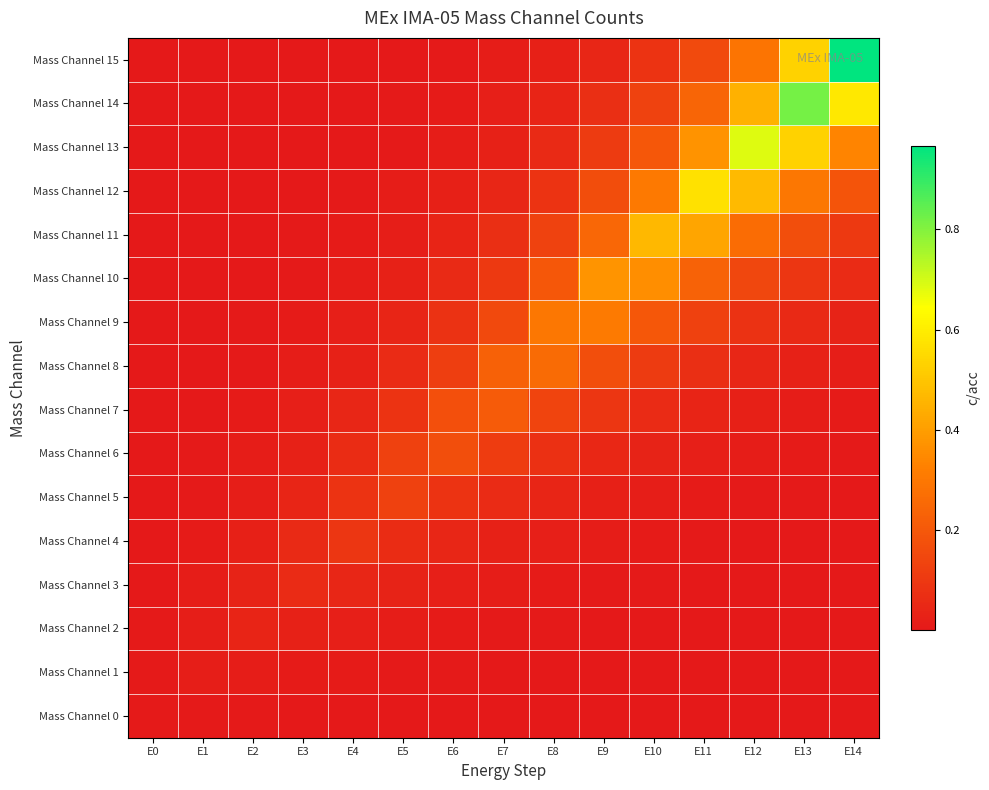

Reading right to left, list all the values displayed in this chart.

Mass Channel 0: E14=0.0	E13=0.0	E12=0.0	E11=0.0	E10=0.0	E9=0.0	E8=0.0	E7=0.0	E6=0.0	E5=0.0	E4=0.0	E3=0.0	E2=0.0	E1=0.0	E0=0.0
Mass Channel 1: E14=0.0	E13=0.0	E12=0.0	E11=0.0	E10=0.0	E9=0.0	E8=0.0	E7=0.0	E6=0.0	E5=0.0	E4=0.0	E3=0.0	E2=0.0	E1=0.0	E0=0.0
Mass Channel 2: E14=0.0	E13=0.0	E12=0.0	E11=0.0	E10=0.0	E9=0.0	E8=0.0	E7=0.0	E6=0.0	E5=0.0	E4=0.0	E3=0.0	E2=0.0	E1=0.0	E0=0.0
Mass Channel 3: E14=0.0	E13=0.0	E12=0.0	E11=0.0	E10=0.0	E9=0.0	E8=0.0	E7=0.0	E6=0.0	E5=0.0	E4=0.0	E3=0.1	E2=0.0	E1=0.0	E0=0.0
Mass Channel 4: E14=0.0	E13=0.0	E12=0.0	E11=0.0	E10=0.0	E9=0.0	E8=0.0	E7=0.0	E6=0.0	E5=0.1	E4=0.1	E3=0.1	E2=0.0	E1=0.0	E0=0.0
Mass Channel 5: E14=0.0	E13=0.0	E12=0.0	E11=0.0	E10=0.0	E9=0.0	E8=0.0	E7=0.1	E6=0.1	E5=0.1	E4=0.1	E3=0.0	E2=0.0	E1=0.0	E0=0.0
Mass Channel 6: E14=0.0	E13=0.0	E12=0.0	E11=0.0	E10=0.0	E9=0.0	E8=0.1	E7=0.1	E6=0.2	E5=0.1	E4=0.1	E3=0.0	E2=0.0	E1=0.0	E0=0.0
Mass Channel 7: E14=0.0	E13=0.0	E12=0.0	E11=0.0	E10=0.1	E9=0.1	E8=0.1	E7=0.2	E6=0.2	E5=0.1	E4=0.0	E3=0.0	E2=0.0	E1=0.0	E0=0.0
Mass Channel 8: E14=0.0	E13=0.0	E12=0.0	E11=0.1	E10=0.1	E9=0.2	E8=0.3	E7=0.2	E6=0.1	E5=0.1	E4=0.0	E3=0.0	E2=0.0	E1=0.0	E0=0.0
Mass Channel 9: E14=0.0	E13=0.1	E12=0.1	E11=0.1	E10=0.2	E9=0.3	E8=0.3	E7=0.2	E6=0.1	E5=0.0	E4=0.0	E3=0.0	E2=0.0	E1=0.0	E0=0.0
Mass Channel 10: E14=0.1	E13=0.1	E12=0.1	E11=0.2	E10=0.4	E9=0.4	E8=0.2	E7=0.1	E6=0.1	E5=0.0	E4=0.0	E3=0.0	E2=0.0	E1=0.0	E0=0.0
Mass Channel 11: E14=0.1	E13=0.2	E12=0.3	E11=0.4	E10=0.5	E9=0.2	E8=0.1	E7=0.1	E6=0.0	E5=0.0	E4=0.0	E3=0.0	E2=0.0	E1=0.0	E0=0.0
Mass Channel 12: E14=0.2	E13=0.3	E12=0.5	E11=0.6	E10=0.3	E9=0.2	E8=0.1	E7=0.0	E6=0.0	E5=0.0	E4=0.0	E3=0.0	E2=0.0	E1=0.0	E0=0.0
Mass Channel 13: E14=0.3	E13=0.5	E12=0.7	E11=0.4	E10=0.2	E9=0.1	E8=0.1	E7=0.0	E6=0.0	E5=0.0	E4=0.0	E3=0.0	E2=0.0	E1=0.0	E0=0.0
Mass Channel 14: E14=0.6	E13=0.8	E12=0.4	E11=0.2	E10=0.1	E9=0.1	E8=0.0	E7=0.0	E6=0.0	E5=0.0	E4=0.0	E3=0.0	E2=0.0	E1=0.0	E0=0.0
Mass Channel 15: E14=1.0	E13=0.5	E12=0.3	E11=0.2	E10=0.1	E9=0.0	E8=0.0	E7=0.0	E6=0.0	E5=0.0	E4=0.0	E3=0.0	E2=0.0	E1=0.0	E0=0.0